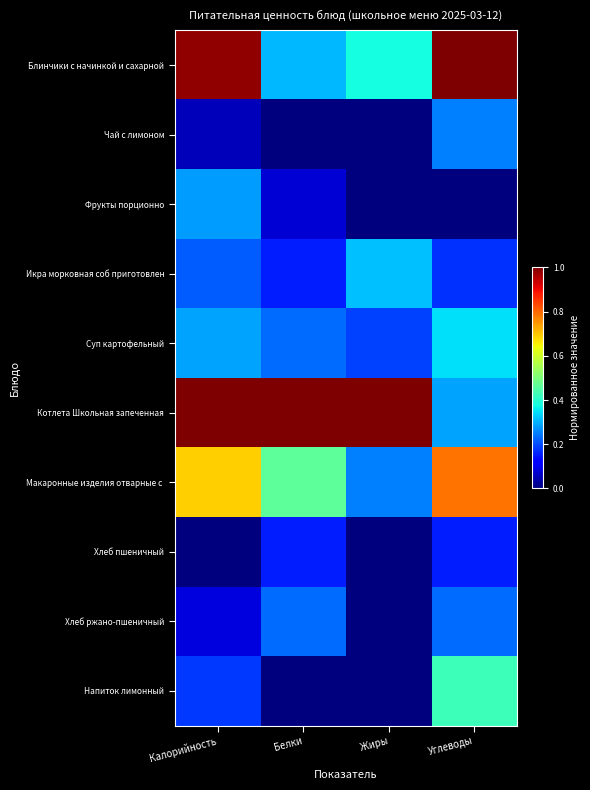

At which category does the chart reach its minimum across all series?

Белки